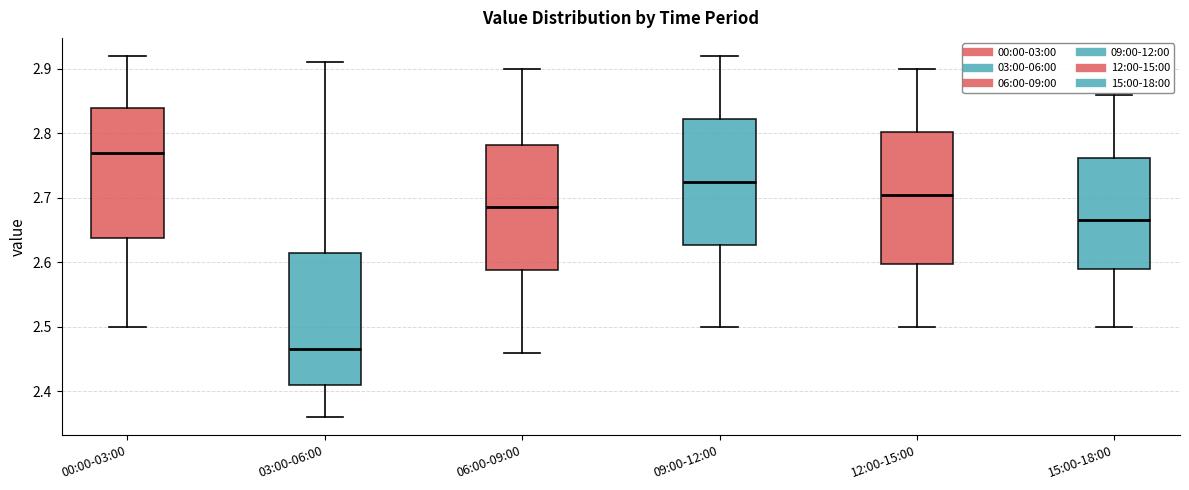

Reading left to right, read every box against the y-axis: the position of its median line, the range the box covers, and the ends of its whiskers. The values are not printed on the chart, so give them approximately, as read against the axis.

00:00-03:00: median 2.77, box 2.64 to 2.84, whiskers 2.50 to 2.92
03:00-06:00: median 2.47, box 2.41 to 2.62, whiskers 2.36 to 2.91
06:00-09:00: median 2.69, box 2.59 to 2.78, whiskers 2.46 to 2.90
09:00-12:00: median 2.73, box 2.63 to 2.82, whiskers 2.50 to 2.92
12:00-15:00: median 2.71, box 2.60 to 2.80, whiskers 2.50 to 2.90
15:00-18:00: median 2.67, box 2.59 to 2.76, whiskers 2.50 to 2.86